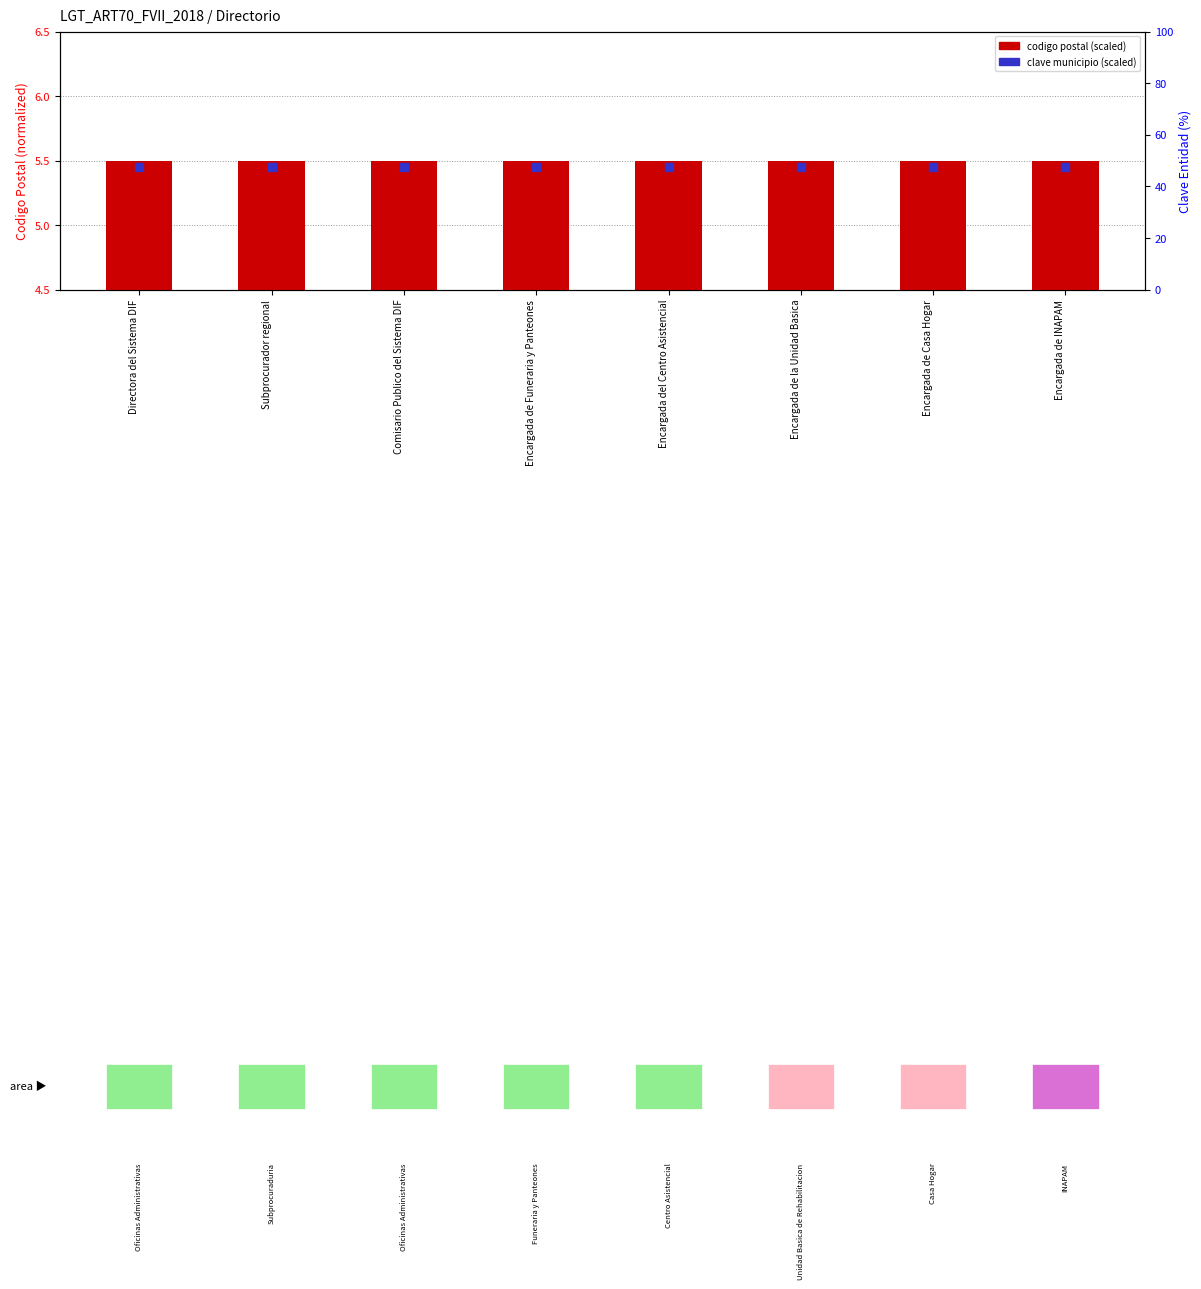

Which series has the largest total across all categories?

codigo postal (scaled)